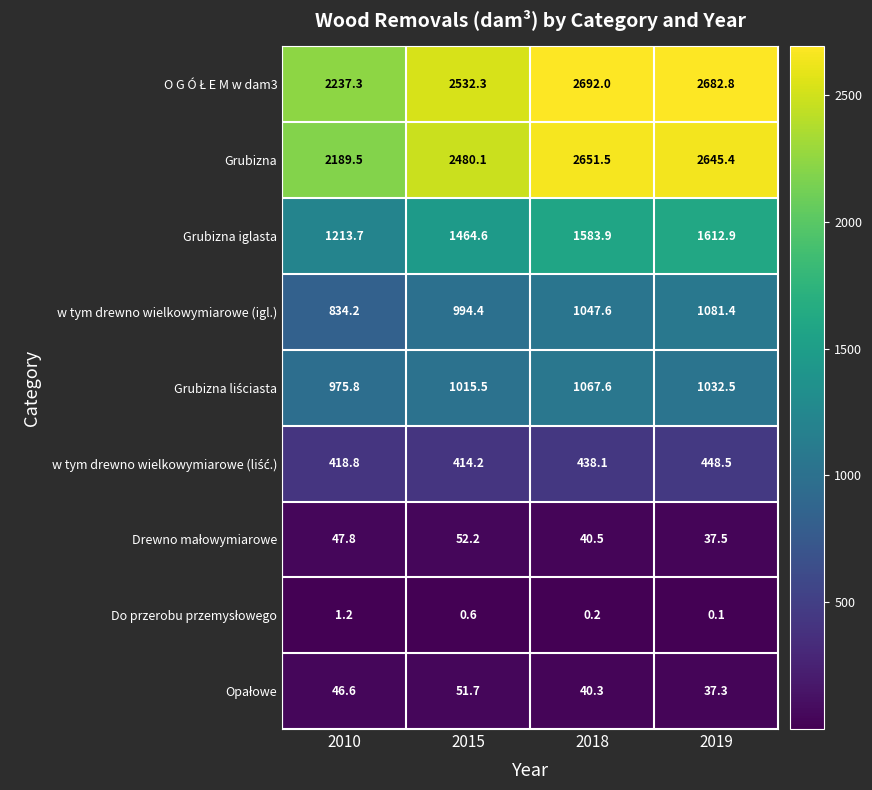

What is the difference between the Grubizna values at 2019 and 2015?

165.3